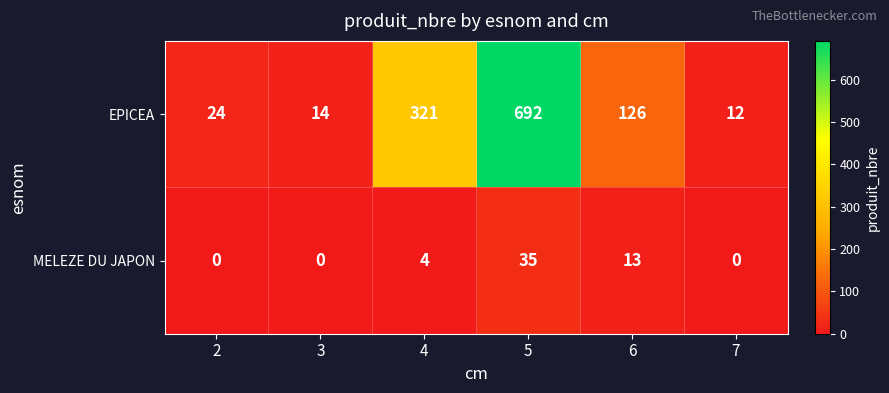

How many series are shown in this chart?

2